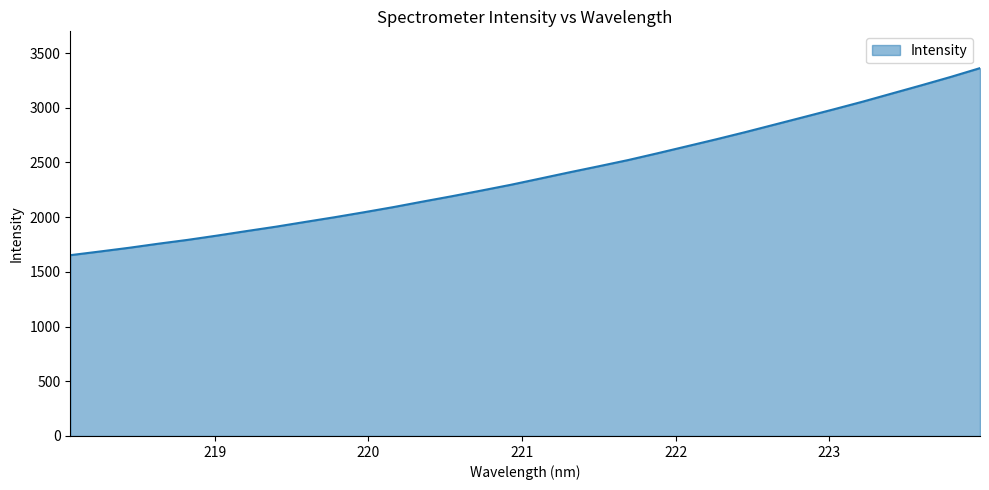

Reading left to right, what are all the values shown in this chart?

1652.7	1686.0	1720.2	1757.6	1792.8	1831.9	1873.1	1913.1	1956.7	1999.7	2045.1	2092.1	2142.7	2191.9	2243.5	2296.1	2352.9	2410.1	2465.6	2522.2	2584.2	2647.9	2711.8	2778.0	2847.0	2915.9	2985.3	3056.3	3131.0	3205.6	3282.1	3362.6